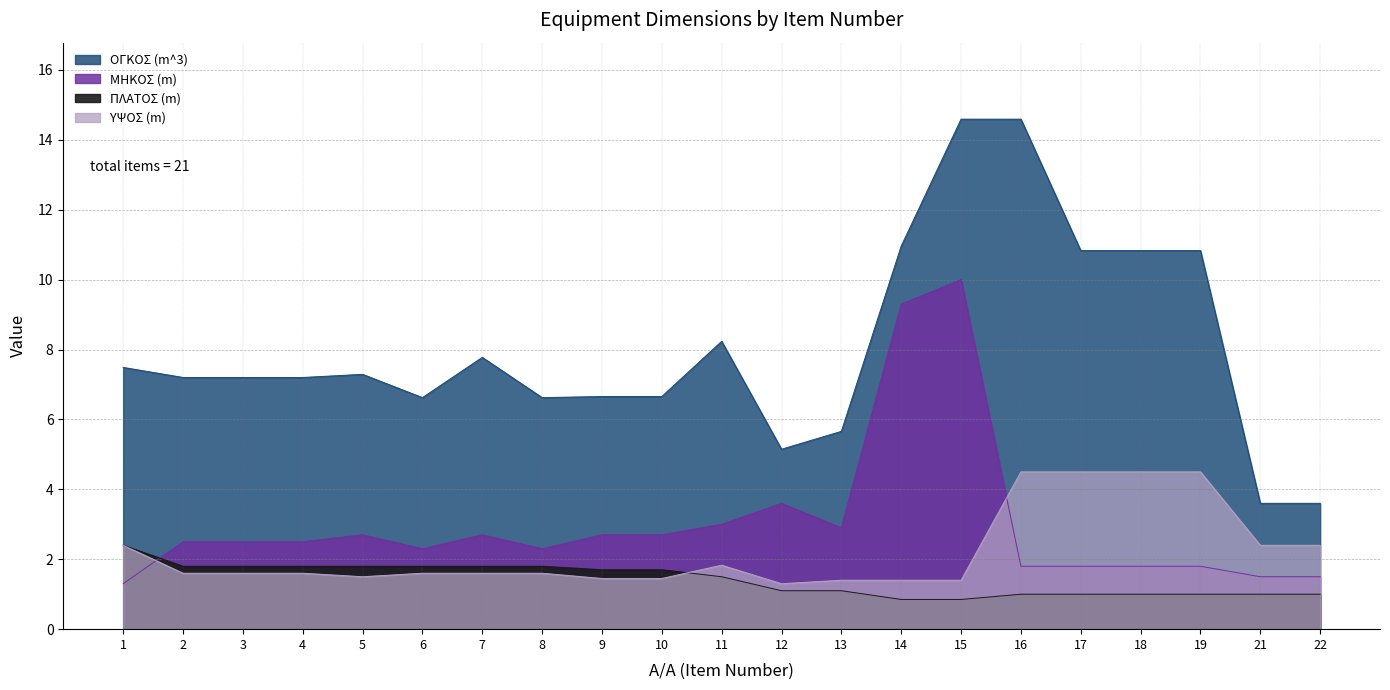

The ΟΓΚΟΣ (m^3) series shows 5.1 at 12. True or false?

True